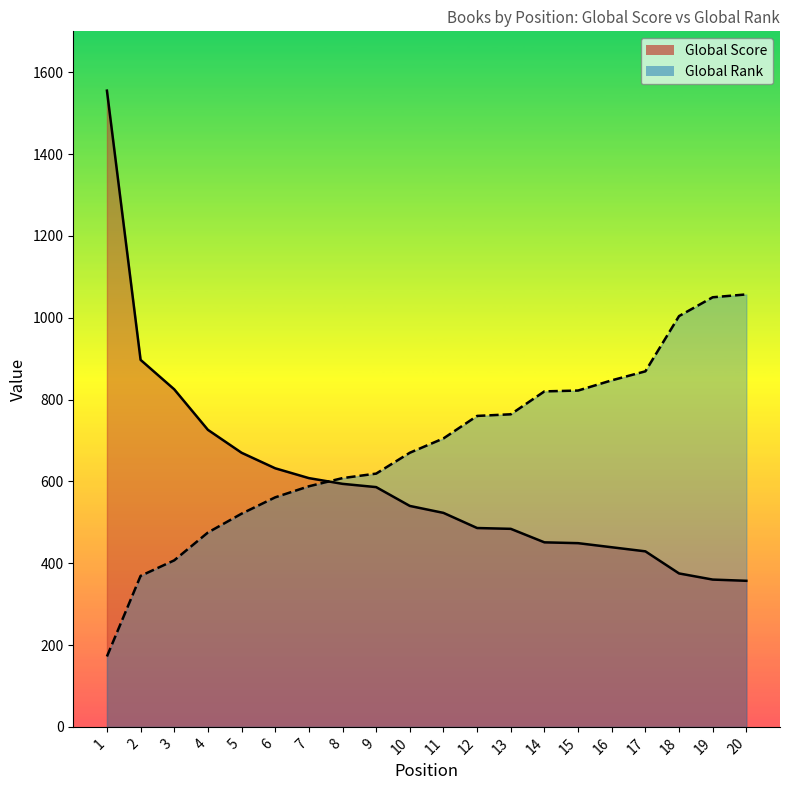

Reading left to right, list all the values displayed in this chart.

Global Score: 1555	897	825	726	670	632	608	594	586	540	523	486	484	451	449	439	429	375	360	357
Global Rank: 172	369	407	475	521	561	588	608	619	670	705	760	764	820	822	847	869	1004	1050	1057